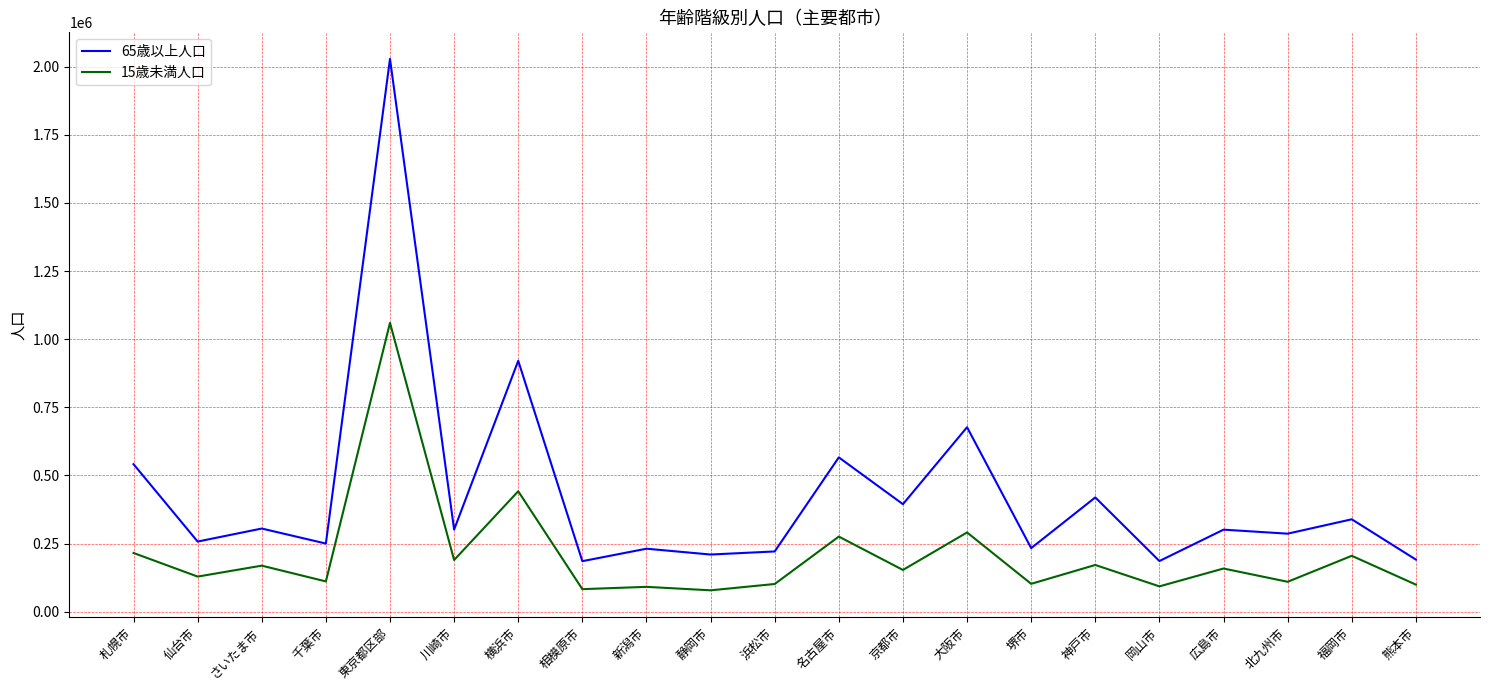

What is the sum of all 15歳未満人口 values?

4325538